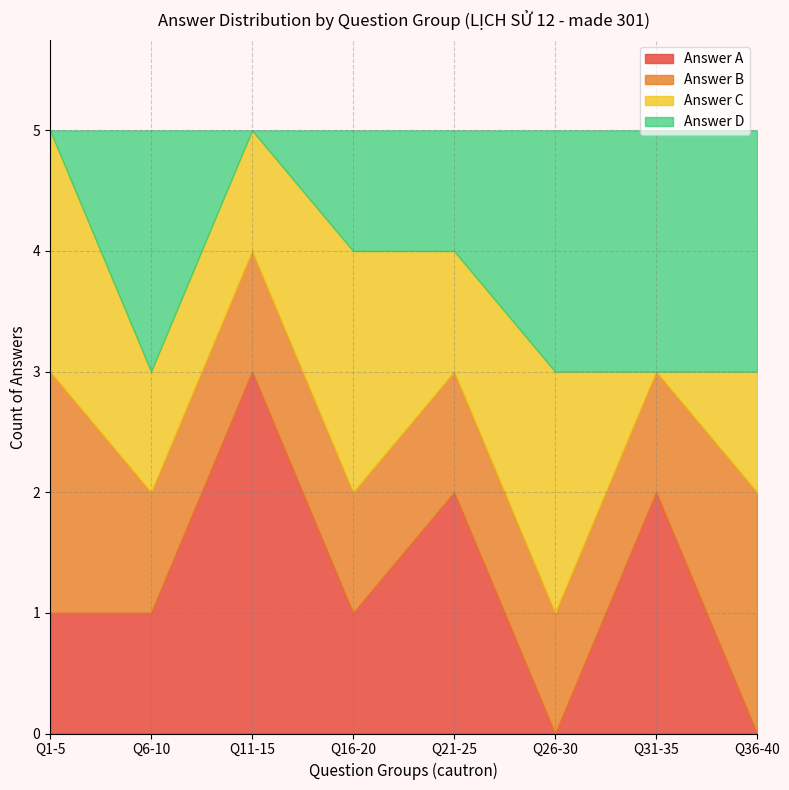

How many times do Count of Answer A and Count of Answer C cross each other?

5